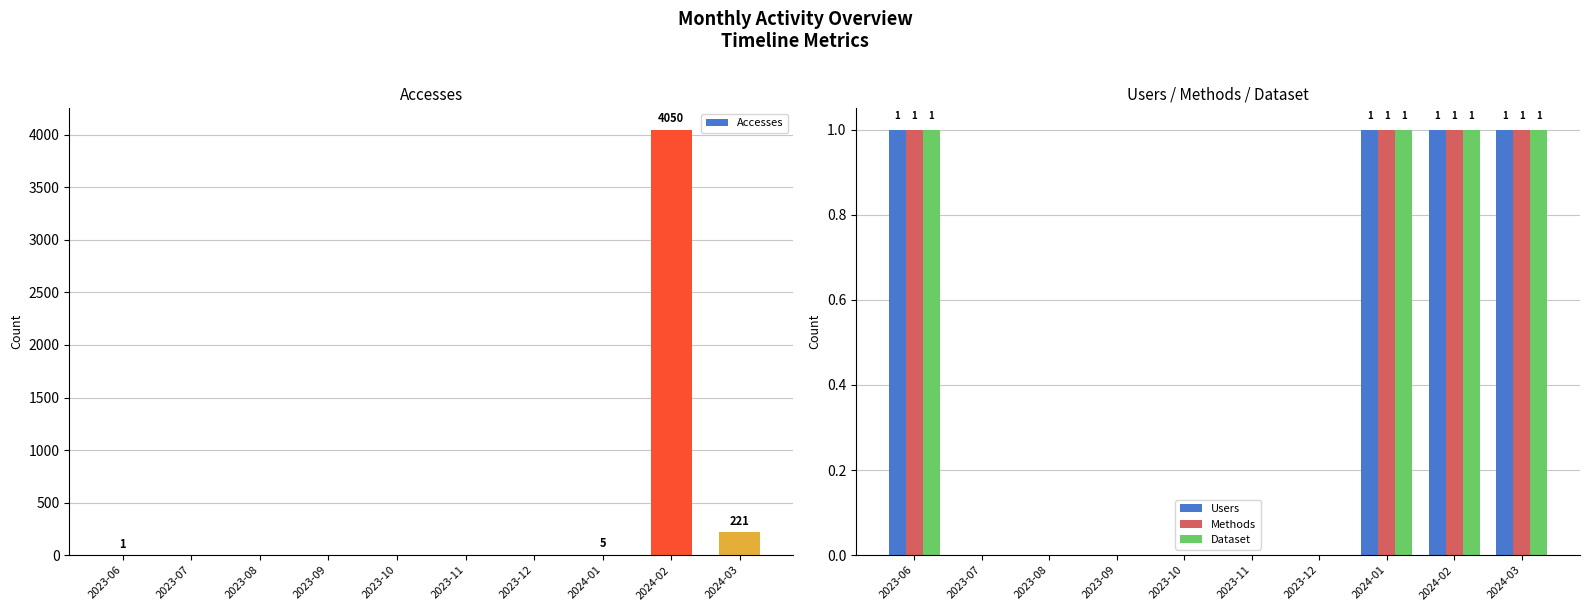

What is the difference between the second highest and minimum values in the Dataset series?

1